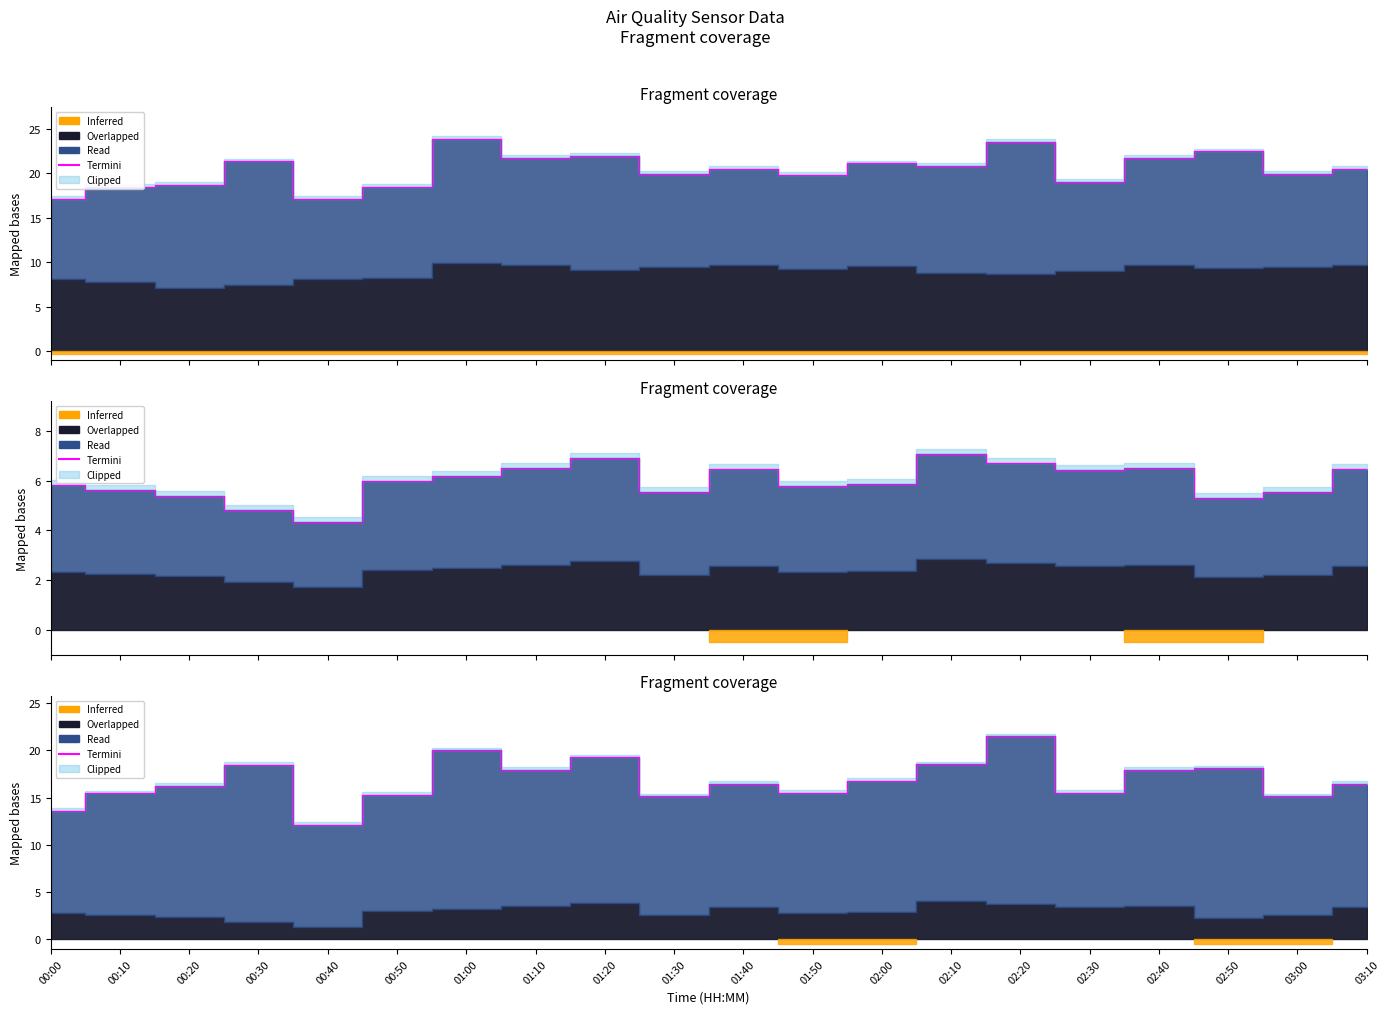

Approximately how many times larger is the value at 00:00 compared to 01:30?

0.9